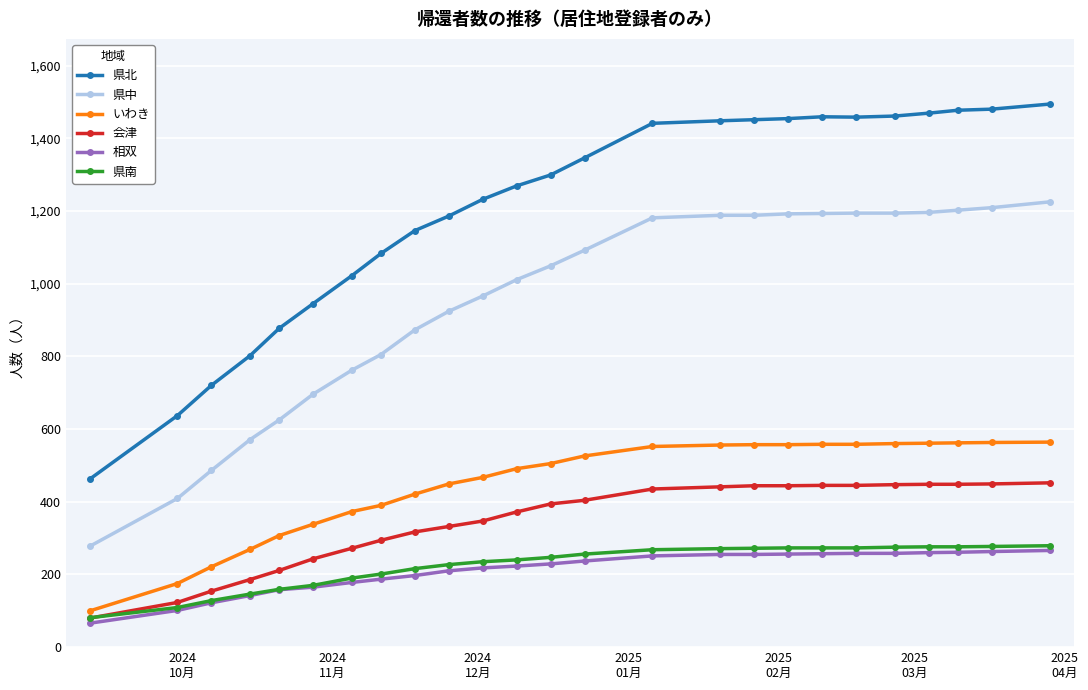

True or false: 会津 and 県北 intersect in this chart.

False